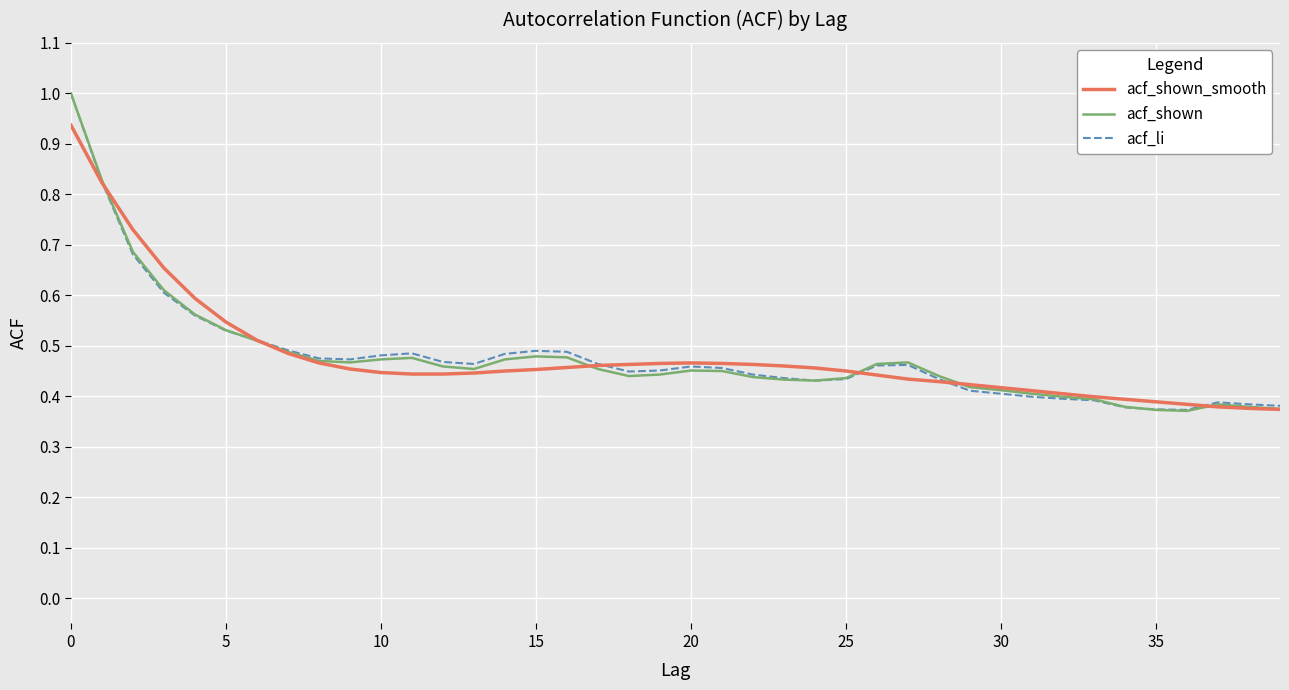

What is the greatest value displayed?

1.0